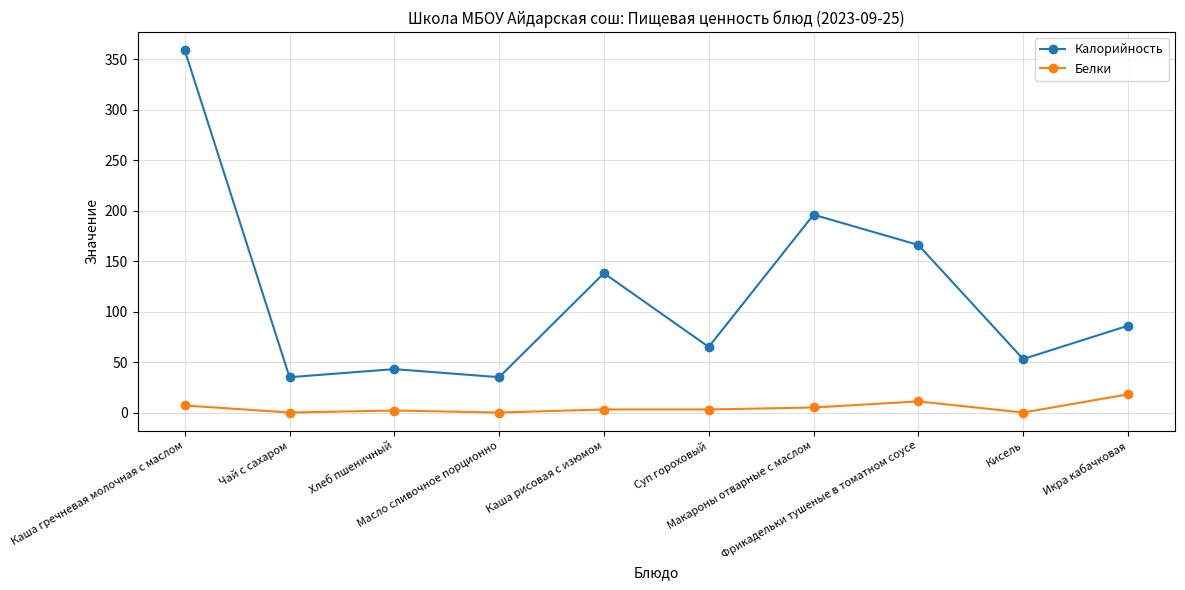

What is the total value across all series at Каша рисовая с изюмом?

141